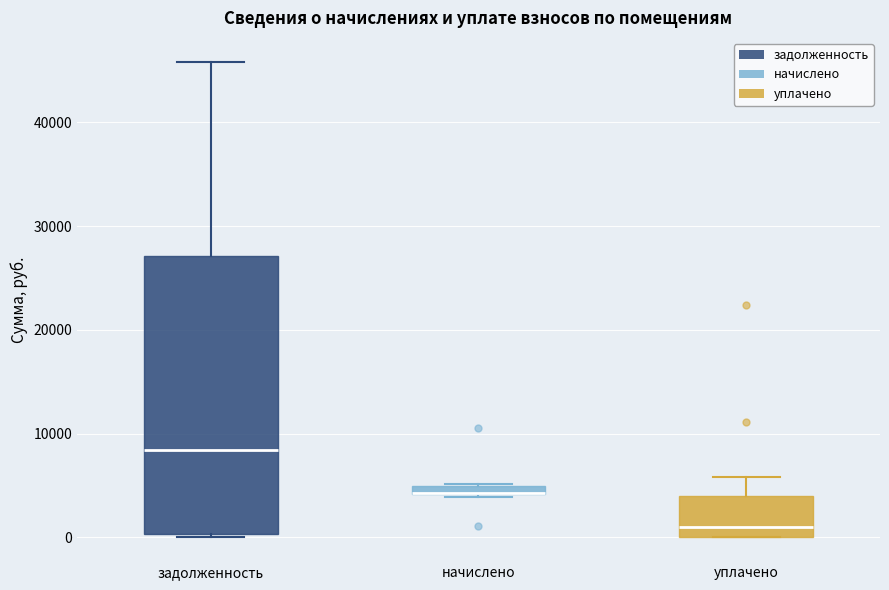

Where is the upper edge of the box for начислено on the y-axis? The values are not printed on the chart, so give them approximately, as read against the axis.

5000